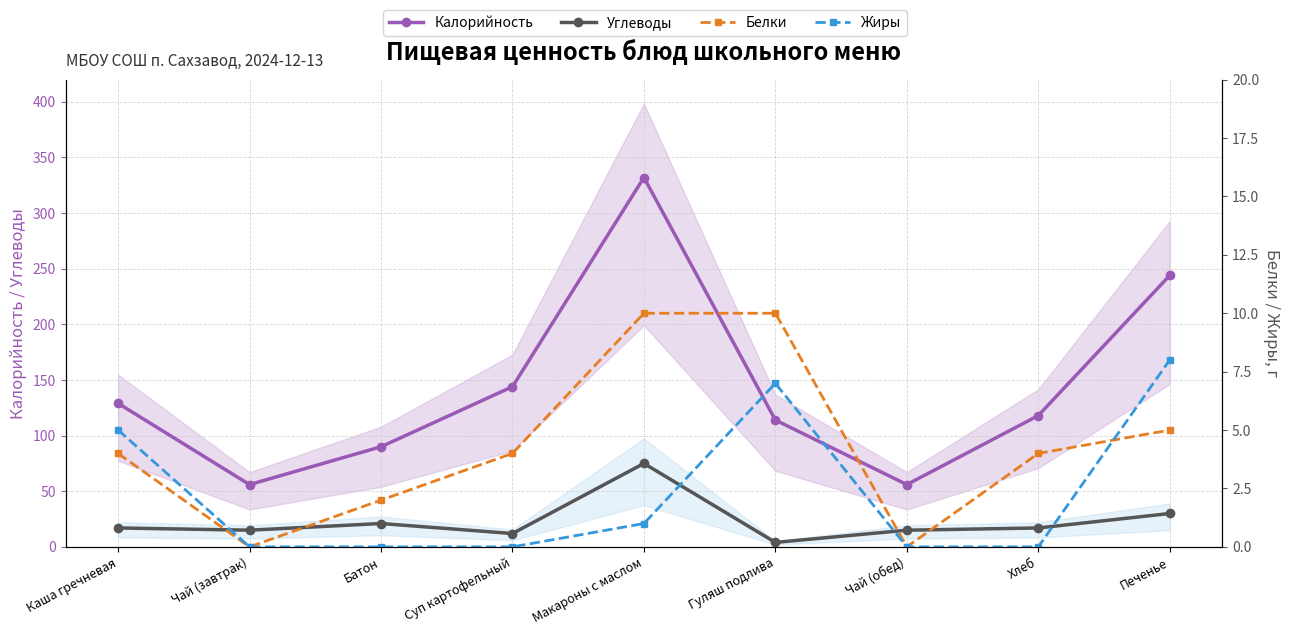

How many data points in Белки are less than 4?

3